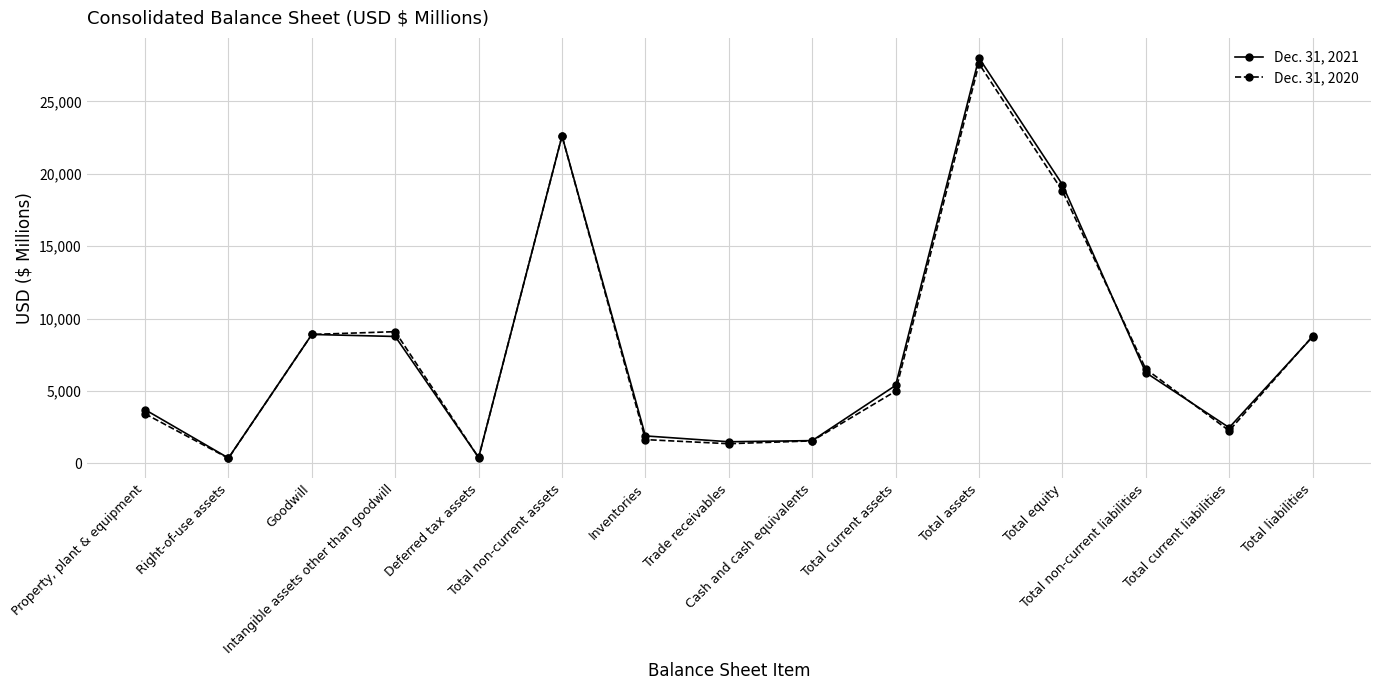

How many series are shown in this chart?

2